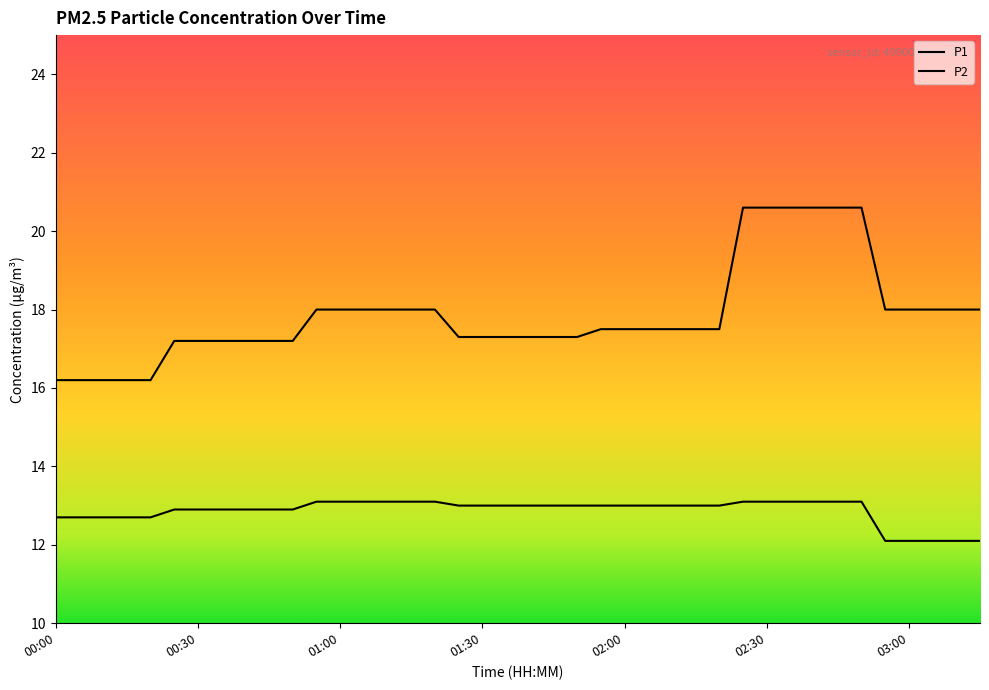

How many series are shown in this chart?

2